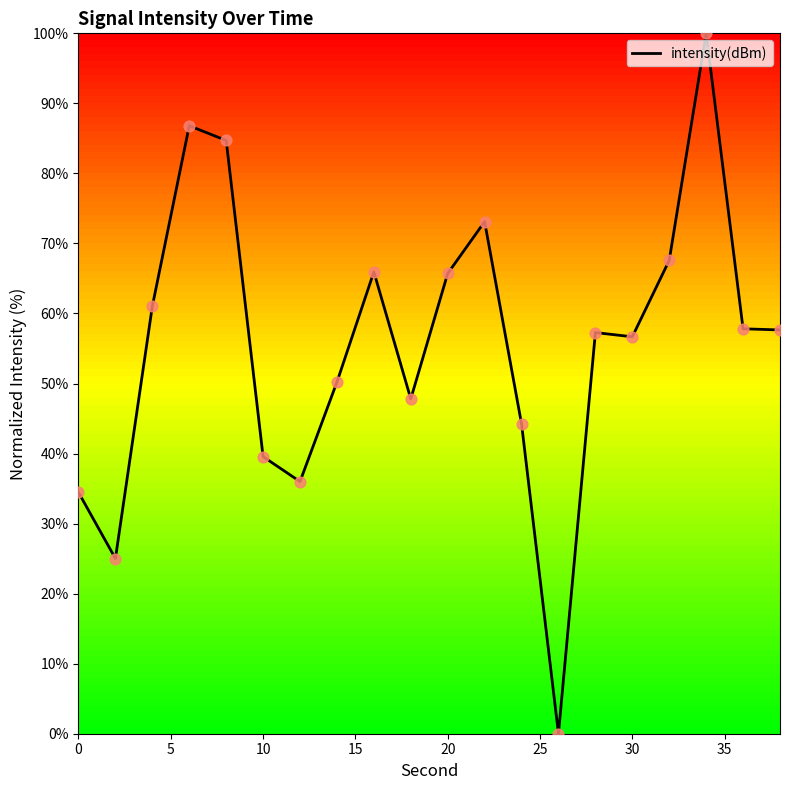

What is the difference between the maximum and minimum values?

100.0